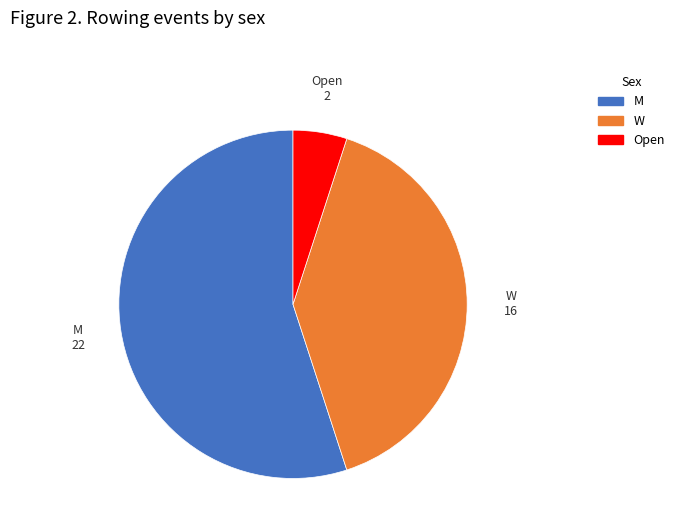

Which category has the smallest portion of the pie?

Open